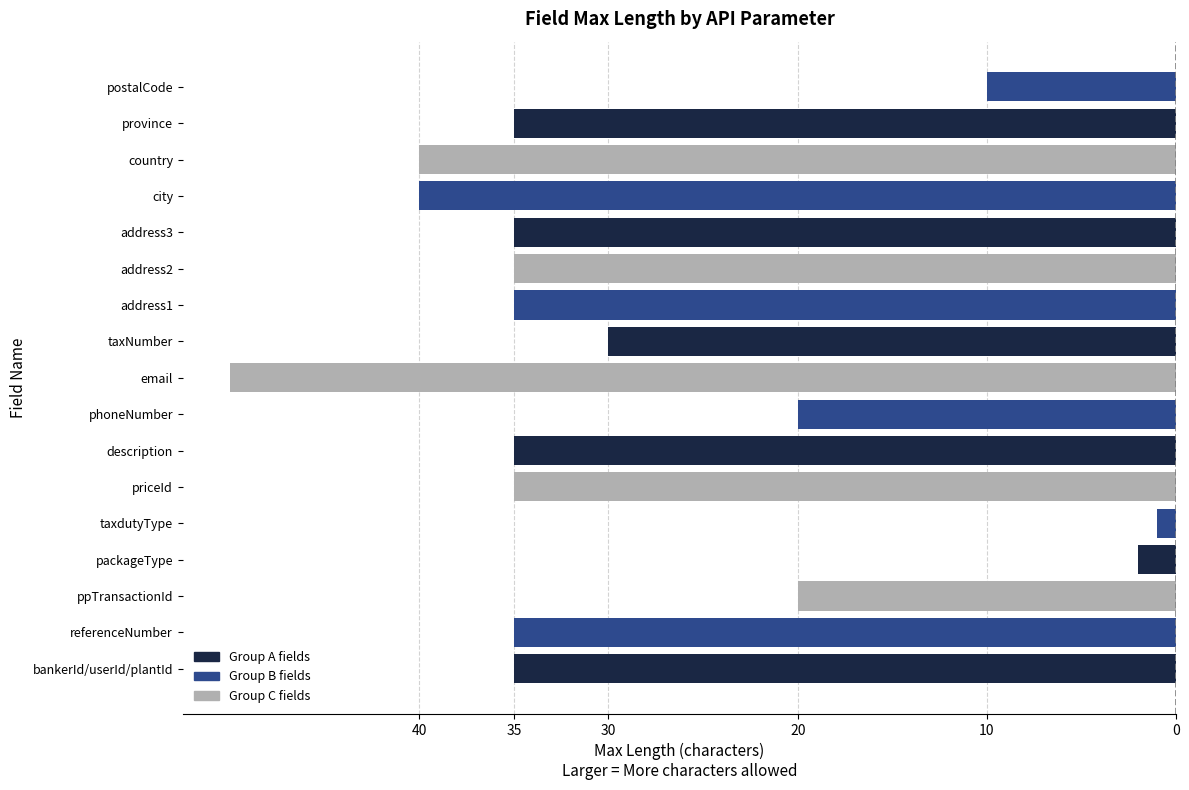

Where does the data first go above -35?

ppTransactionId